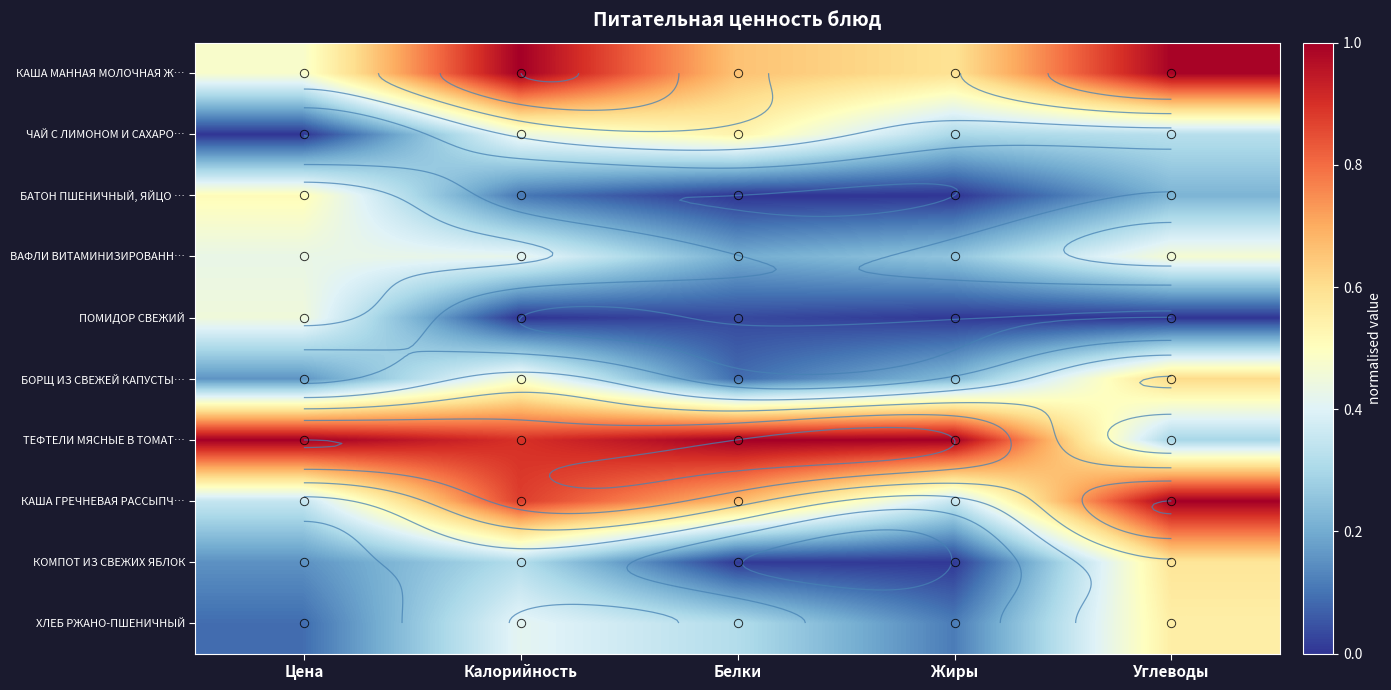

What is the average value of the БАТОН ПШЕНИЧНЫЙ, ЯЙЦО … series?

0.2